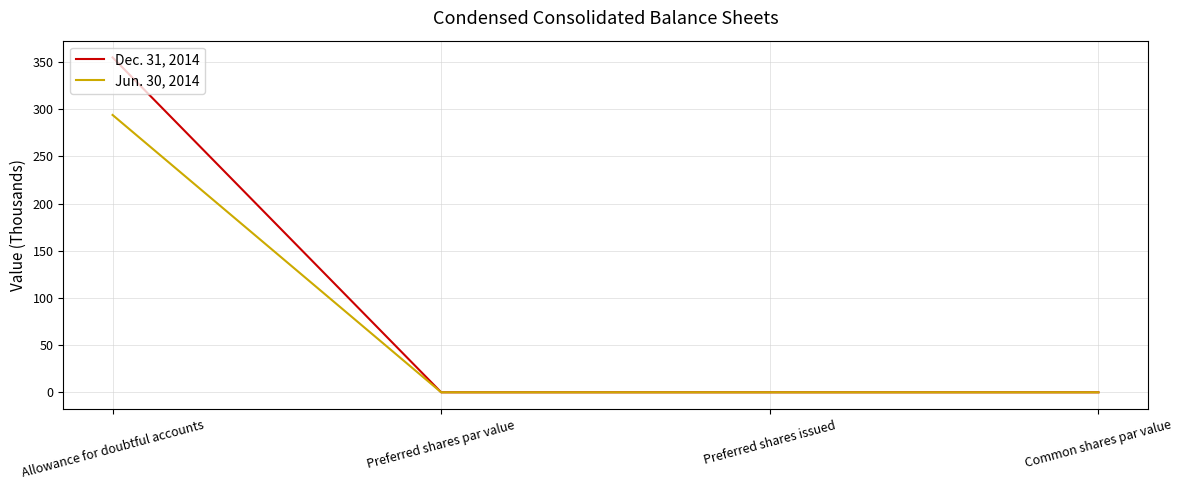

What are all the series names shown in the legend?

Dec. 31, 2014, Jun. 30, 2014